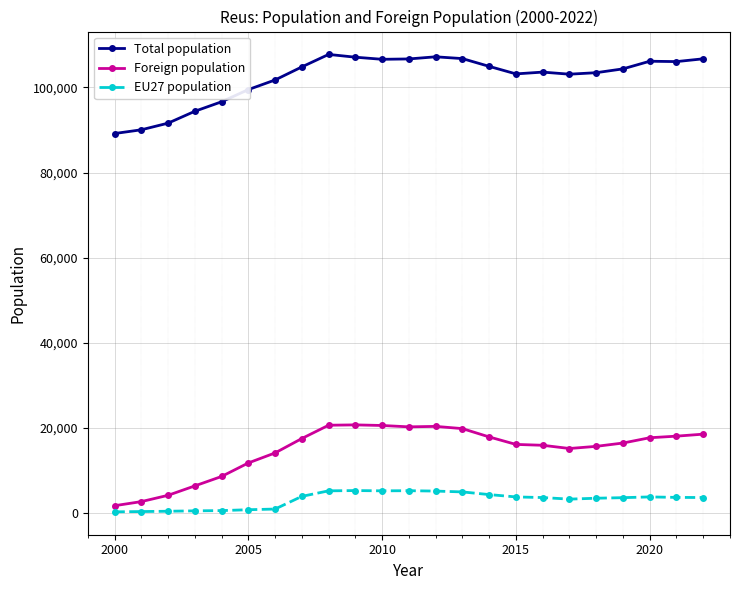

What is the difference between the second highest and minimum values in the Total population series?

18032